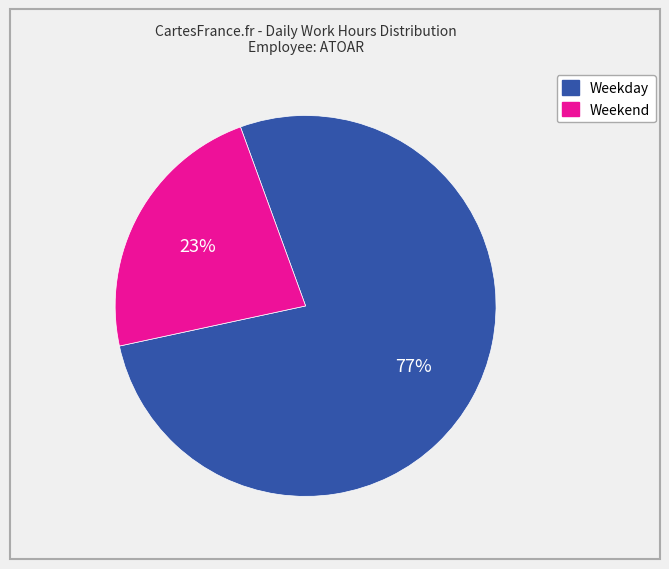

Does any single category account for the majority?

Yes